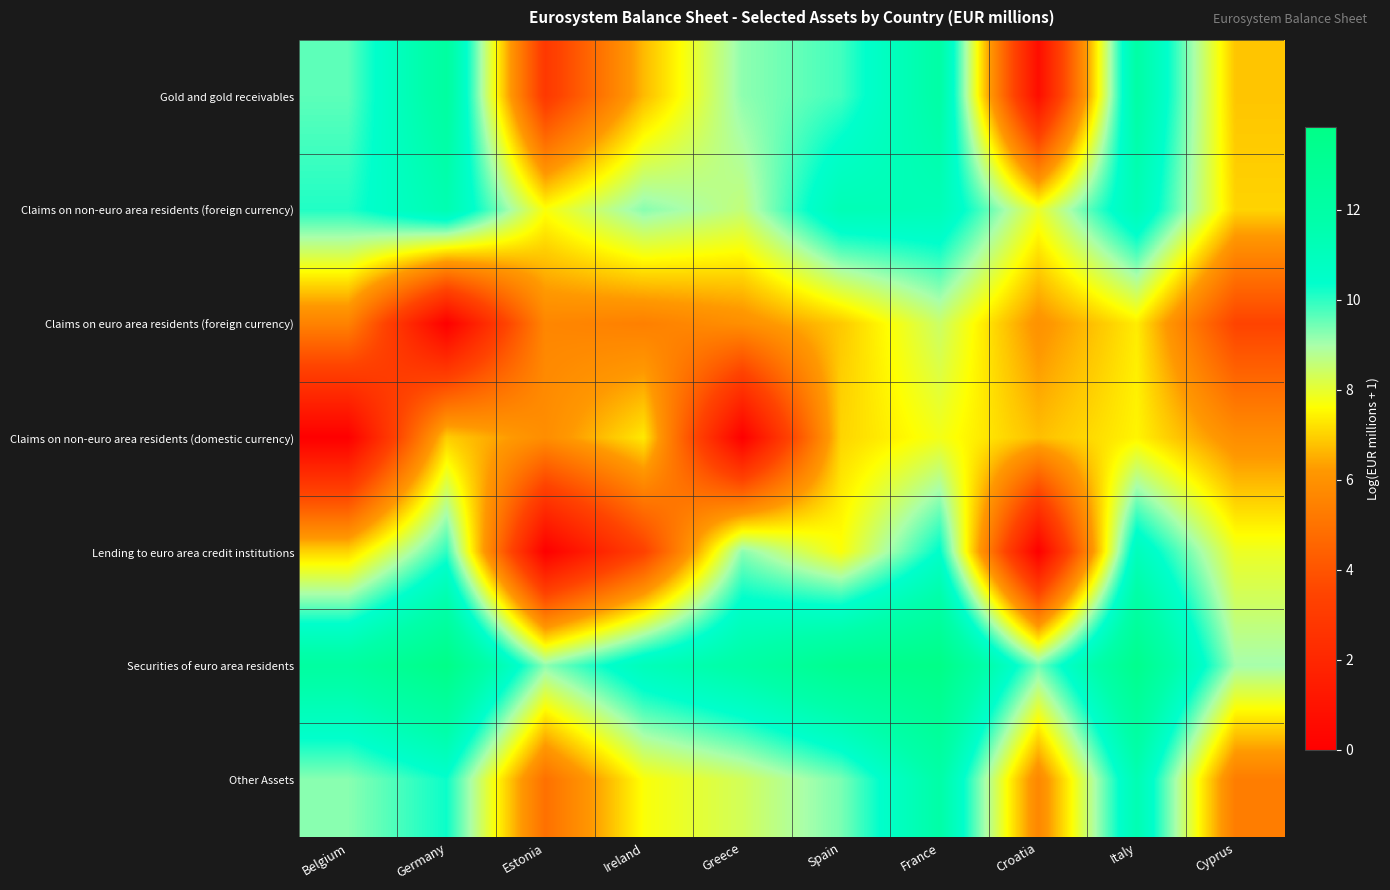

What is the greatest value displayed?

13.8